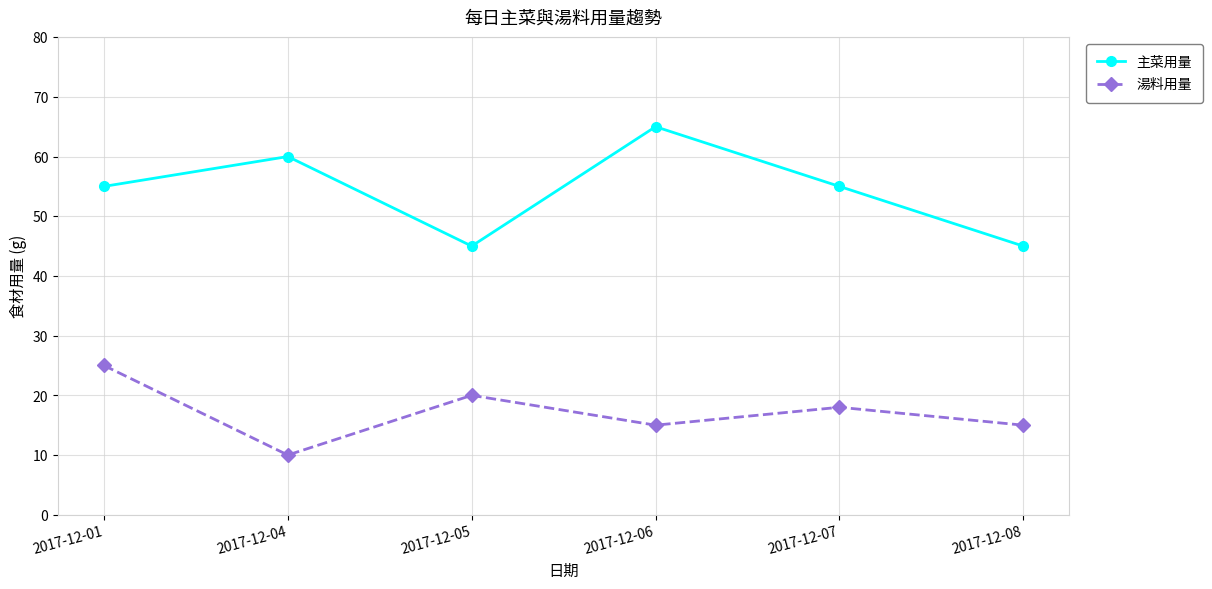

What is the minimum value for 主菜用量?

45